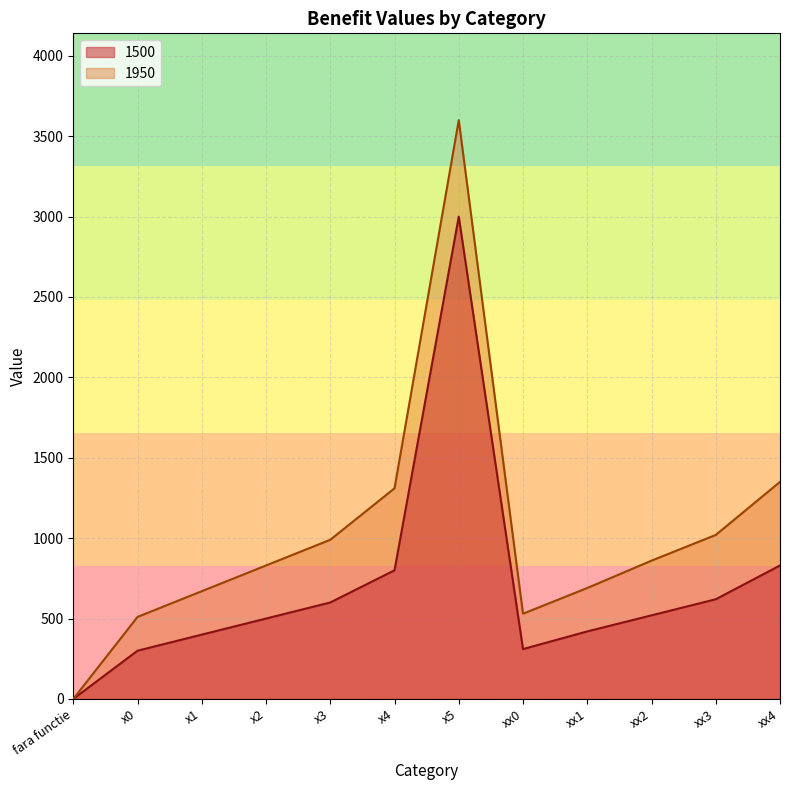

Does the chart have visible grid lines?

Yes